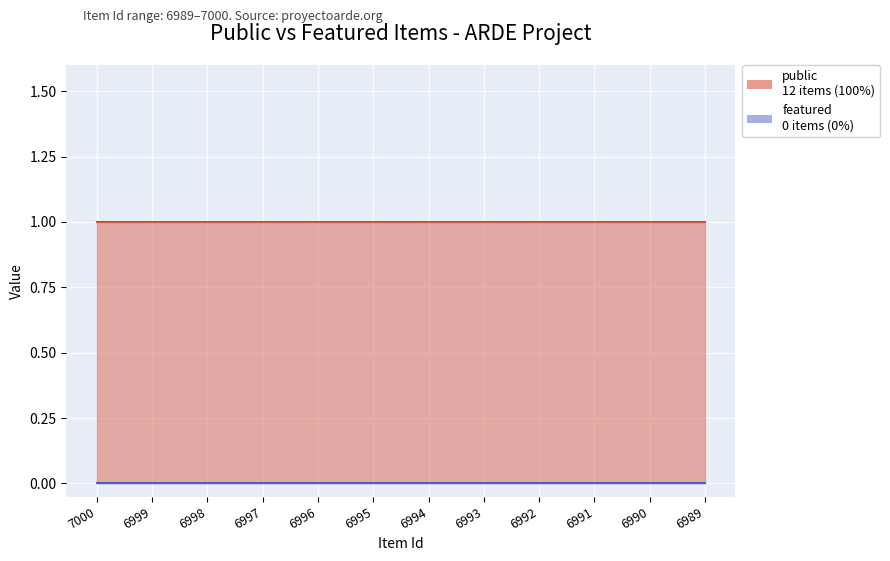

Rank the categories by public value from lowest to highest.

7000, 6999, 6998, 6997, 6996, 6995, 6994, 6993, 6992, 6991, 6990, 6989